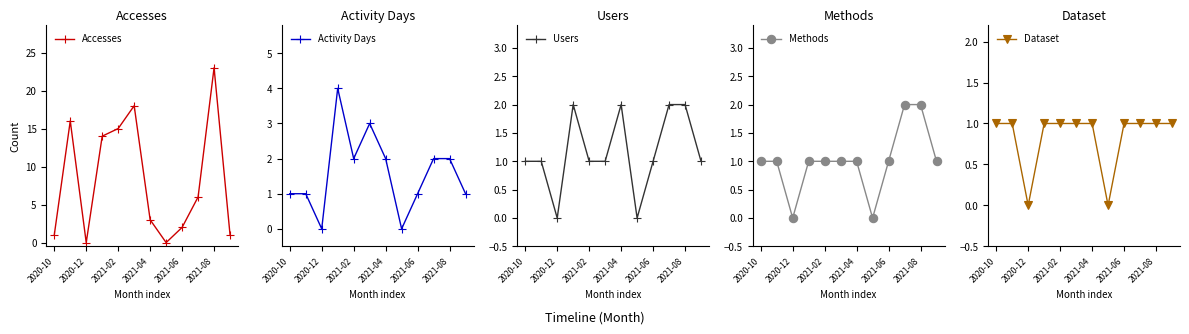

Count the number of categories in the chart.

12